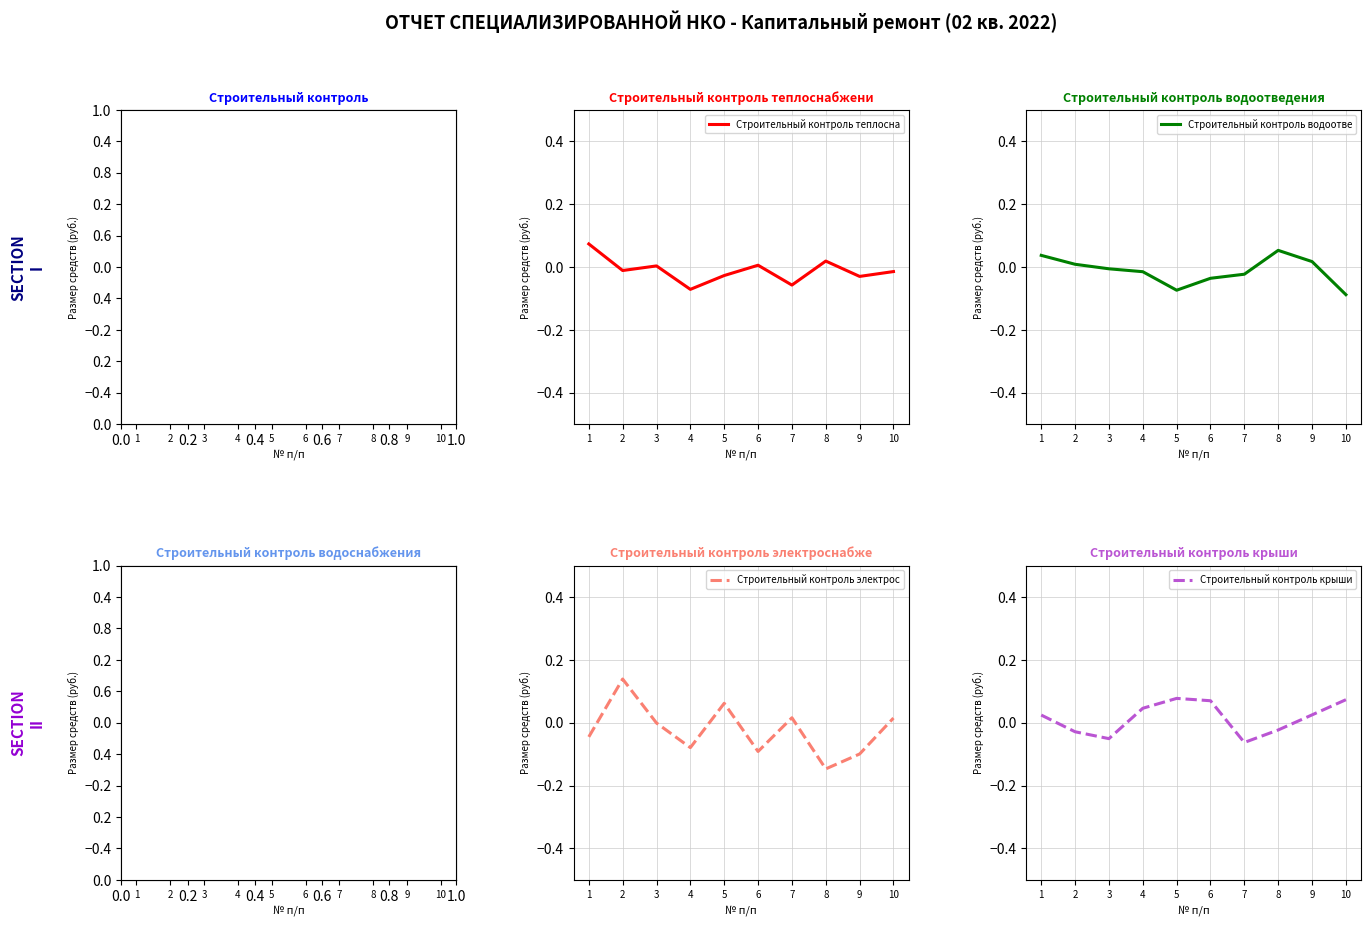

Count the Строительный контроль водоснаб values in the range 0 to 1.

2